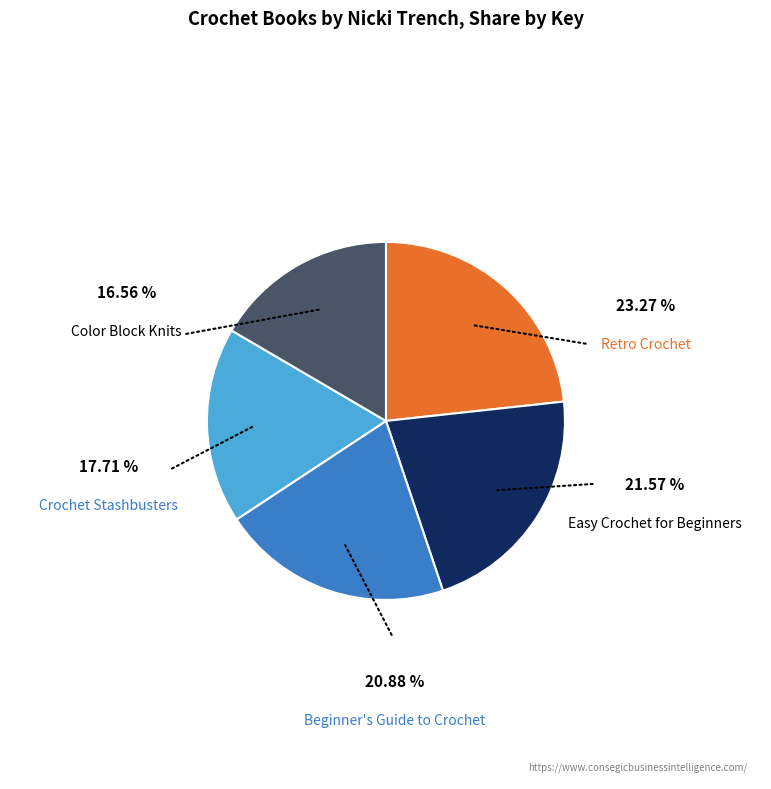

Which slice is the smallest?

Color Block Knits